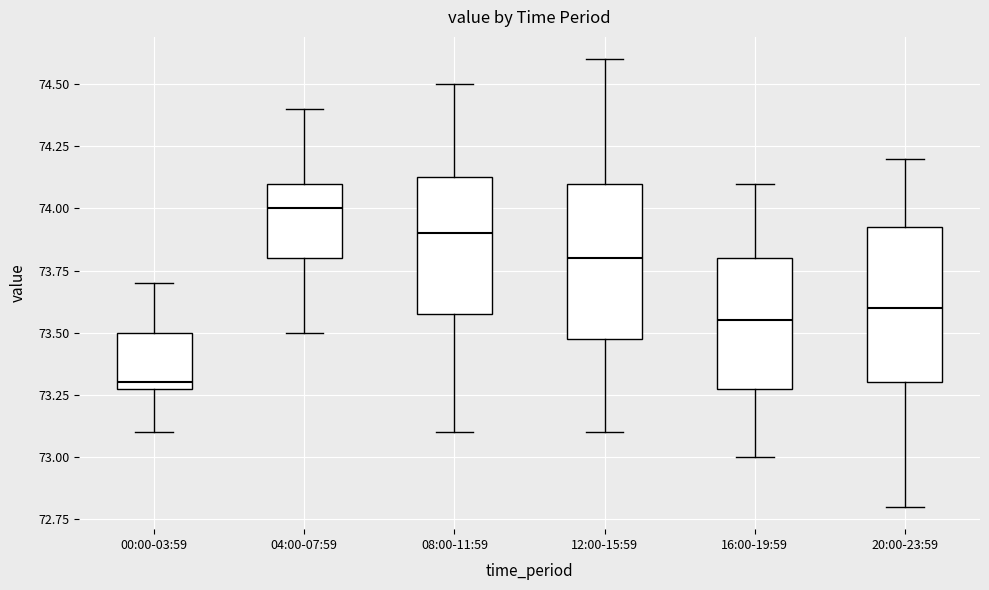

Reading left to right, transcribe this box plot: for each box, give where its median line is, the range the box spans, and where its two whiskers end, as read against the y-axis. The values are not printed on the chart, so give them approximately, as read against the axis.

00:00-03:59: median 73.30 (just above the box's lower edge), box 73.30 to 73.50, whiskers 73.10 to 73.70
04:00-07:59: median 74.00, box 73.80 to 74.10, whiskers 73.50 to 74.40
08:00-11:59: median 73.90, box 73.60 to 74.15, whiskers 73.10 to 74.50
12:00-15:59: median 73.80, box 73.50 to 74.10, whiskers 73.10 to 74.60
16:00-19:59: median 73.55, box 73.30 to 73.80, whiskers 73.00 to 74.10
20:00-23:59: median 73.60, box 73.30 to 73.95, whiskers 72.80 to 74.20